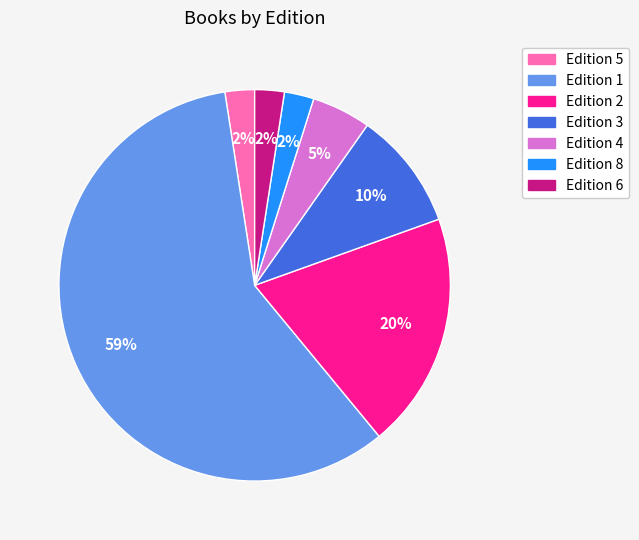

Is there a majority slice in this chart?

Yes